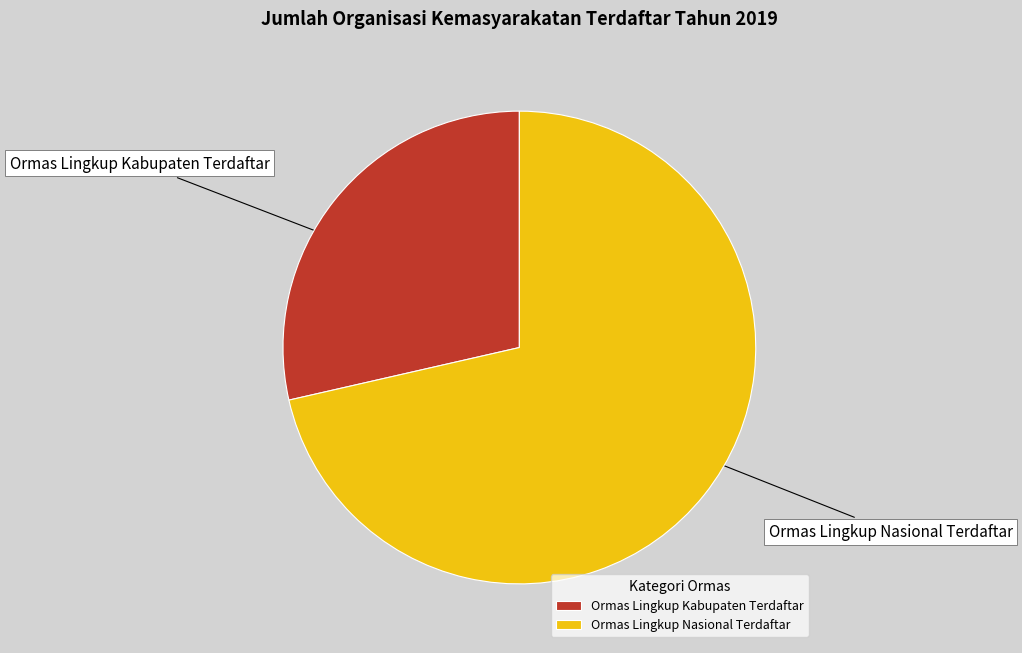

Is the sum of Ormas Lingkup Nasional Terdaftar and Ormas Lingkup Kabupaten Terdaftar greater than half?

Yes